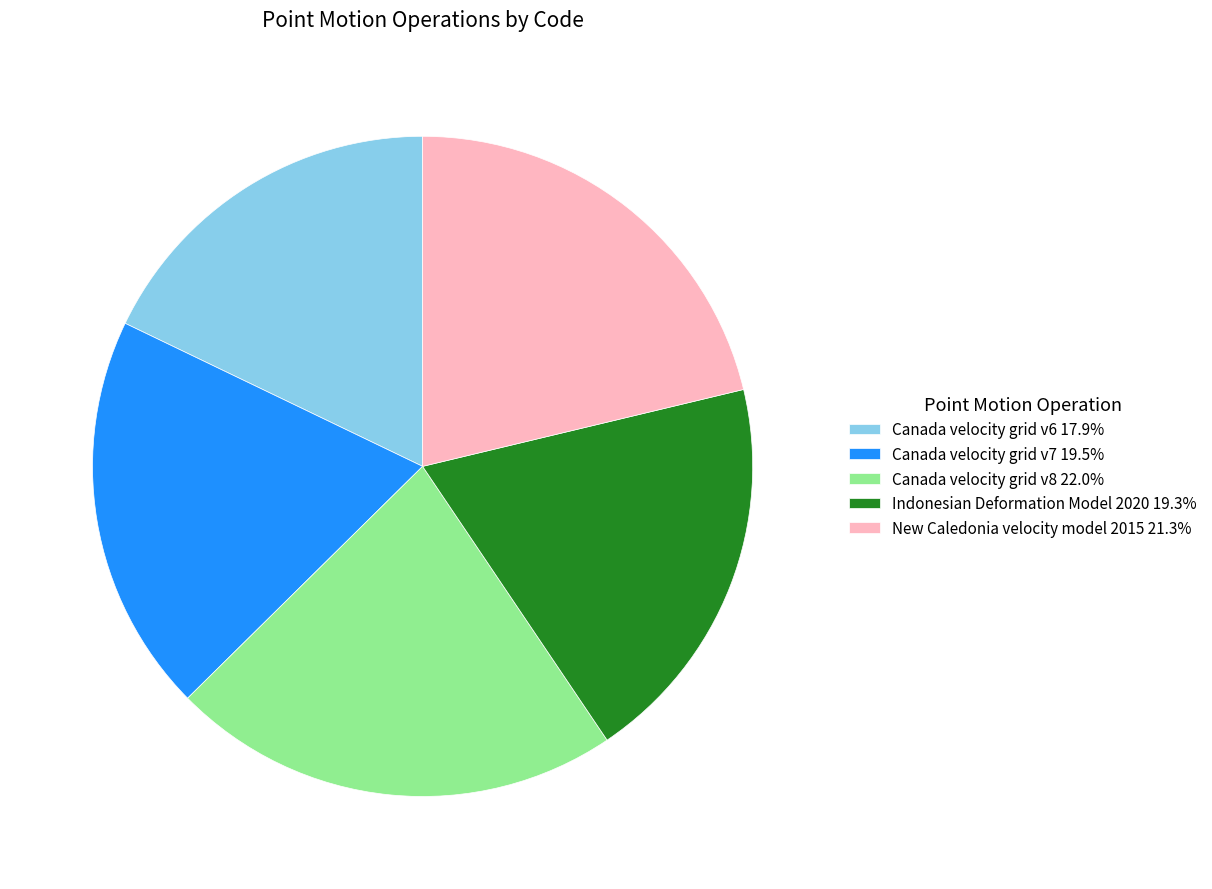

Do New Caledonia velocity model 2015 21.3% and Indonesian Deformation Model 2020 19.3% together represent more than half of the pie?

No